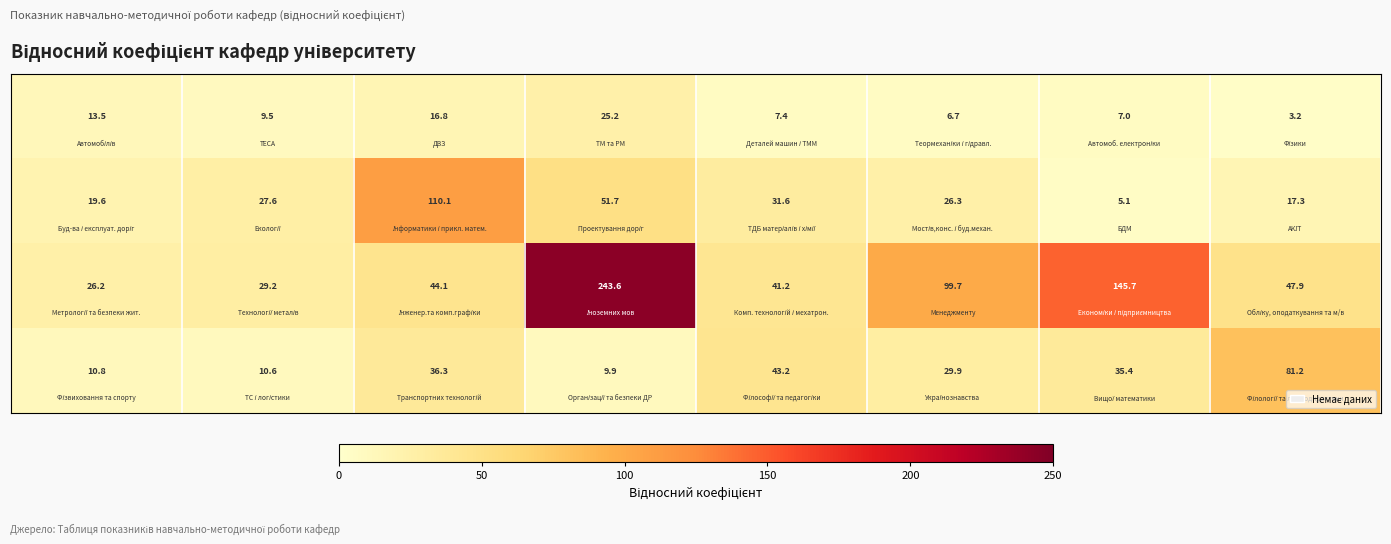

What is the smallest value displayed?

3.2